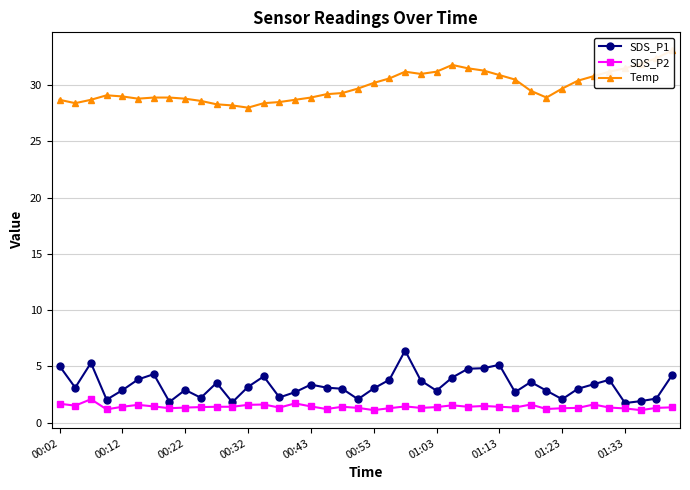

What is the difference between the maximum and minimum values in the SDS_P1 series?

4.7